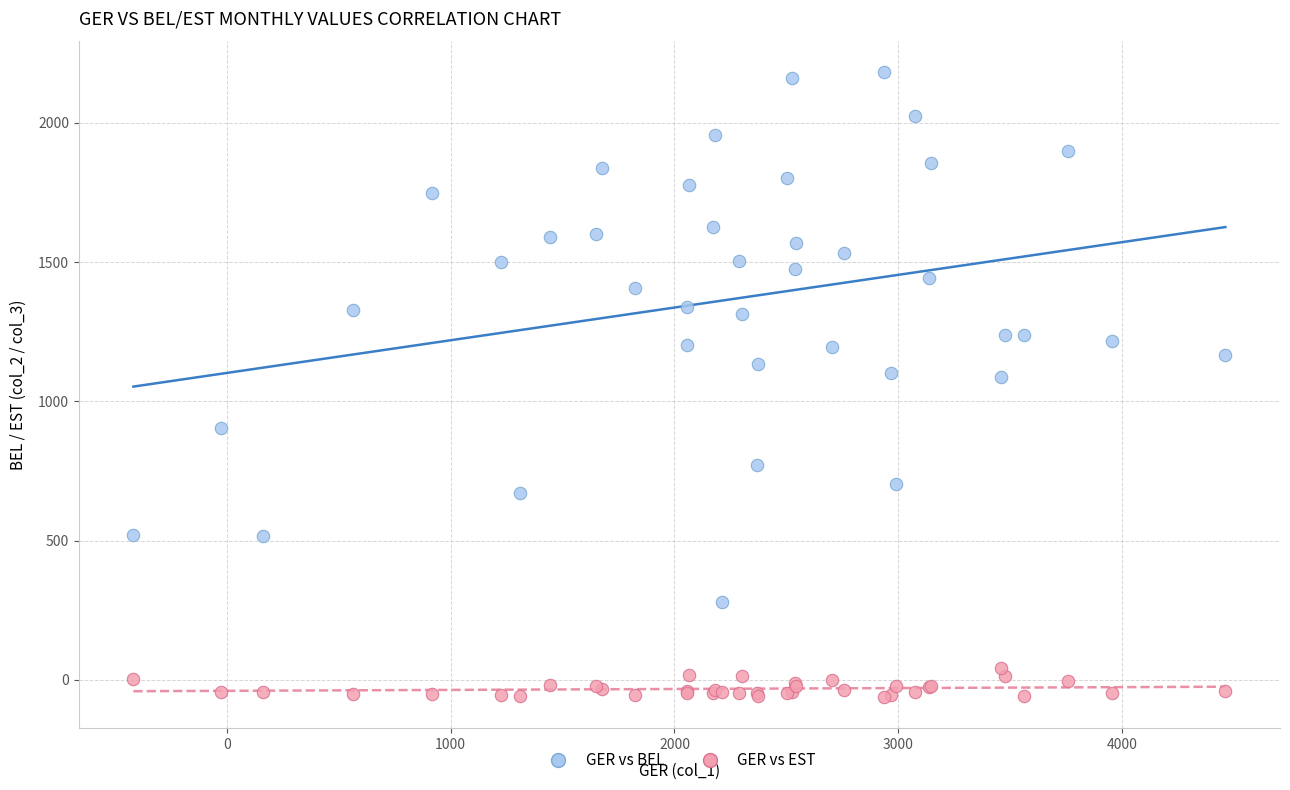

Which series contains the highest Y value?

GER vs BEL